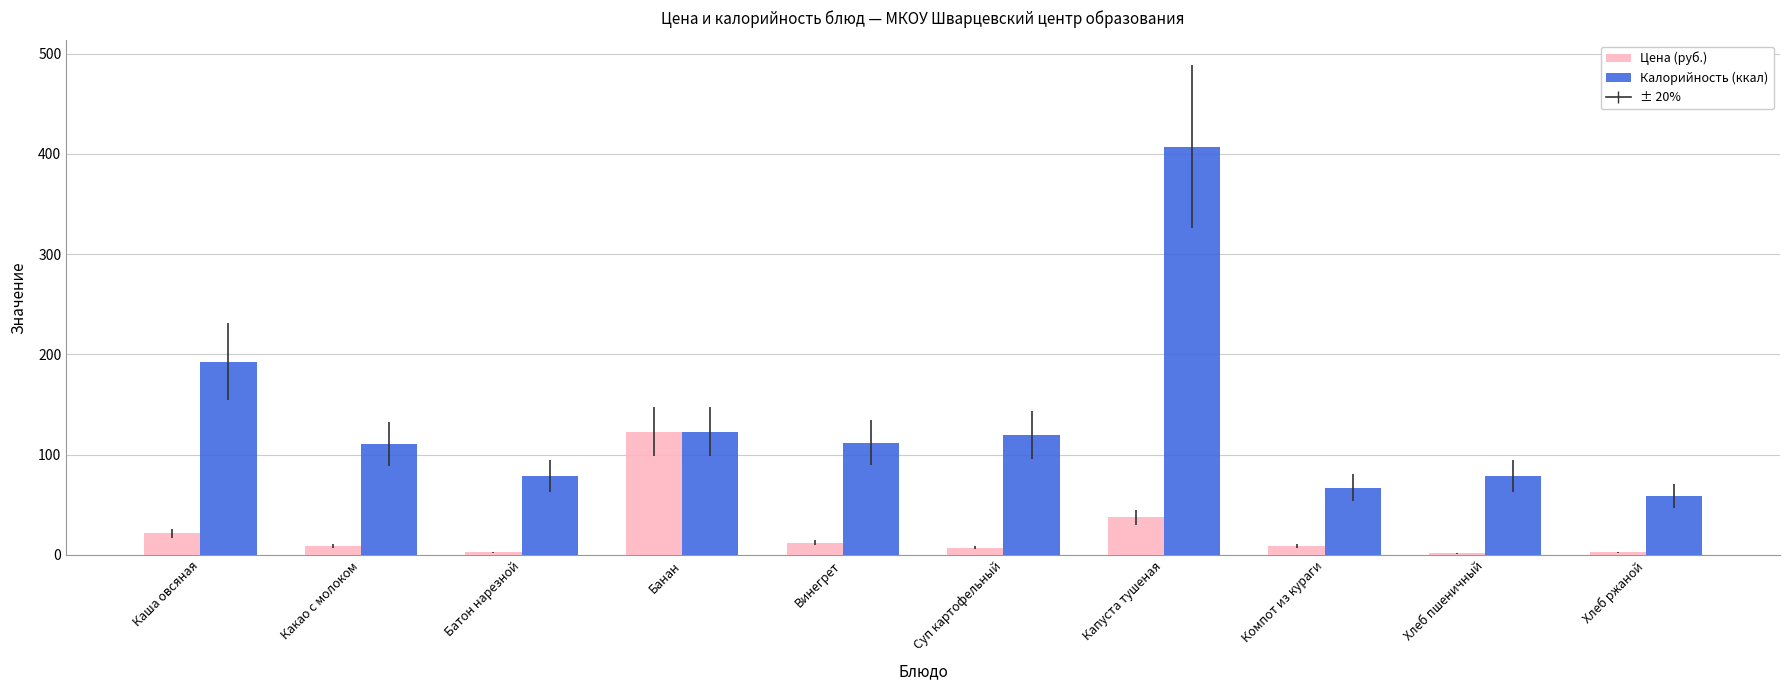

Rank the series at Каша овсяная from highest to lowest value.

Калорийность (ккал), Цена (руб.)